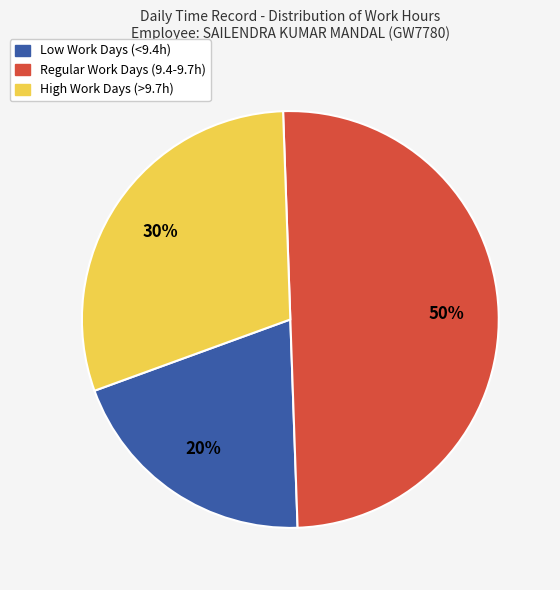

Count the number of slices in the pie.

3